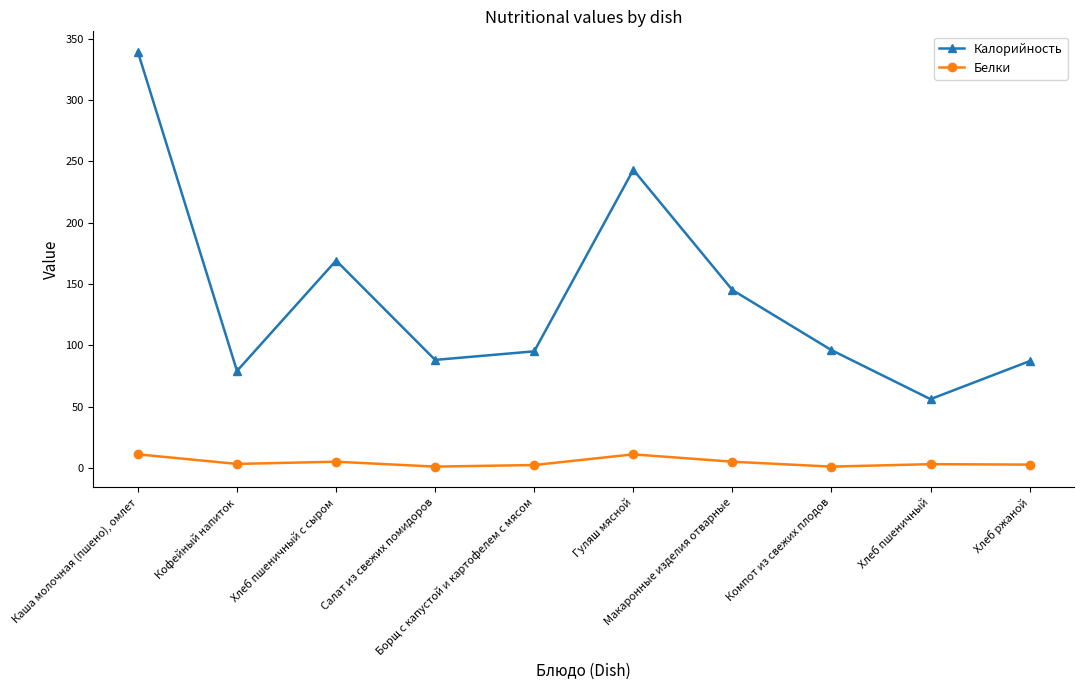

At which label does Калорийность reach its peak?

Каша молочная (пшено), омлет